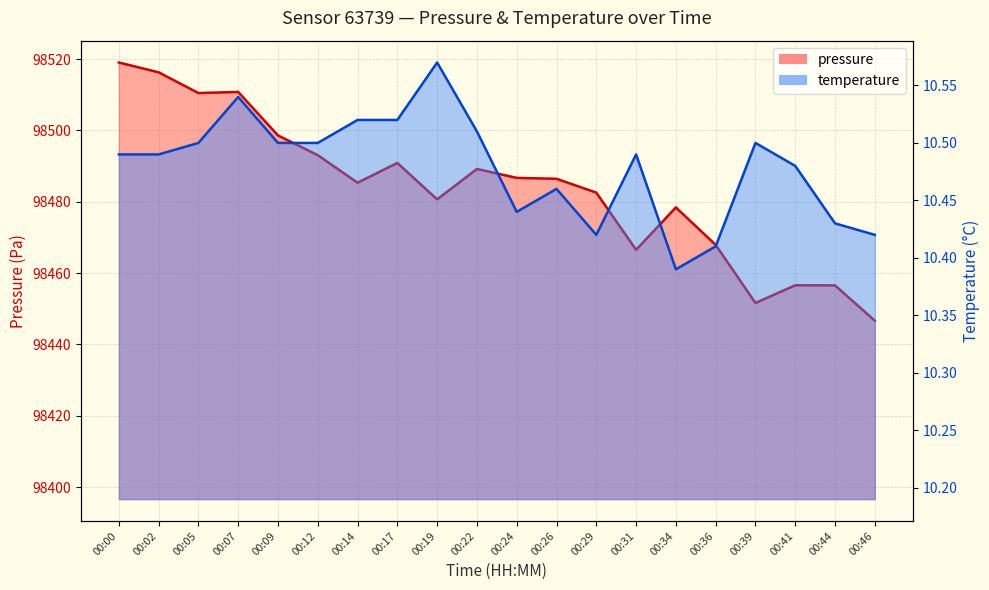

Which series has the largest total across all categories?

pressure